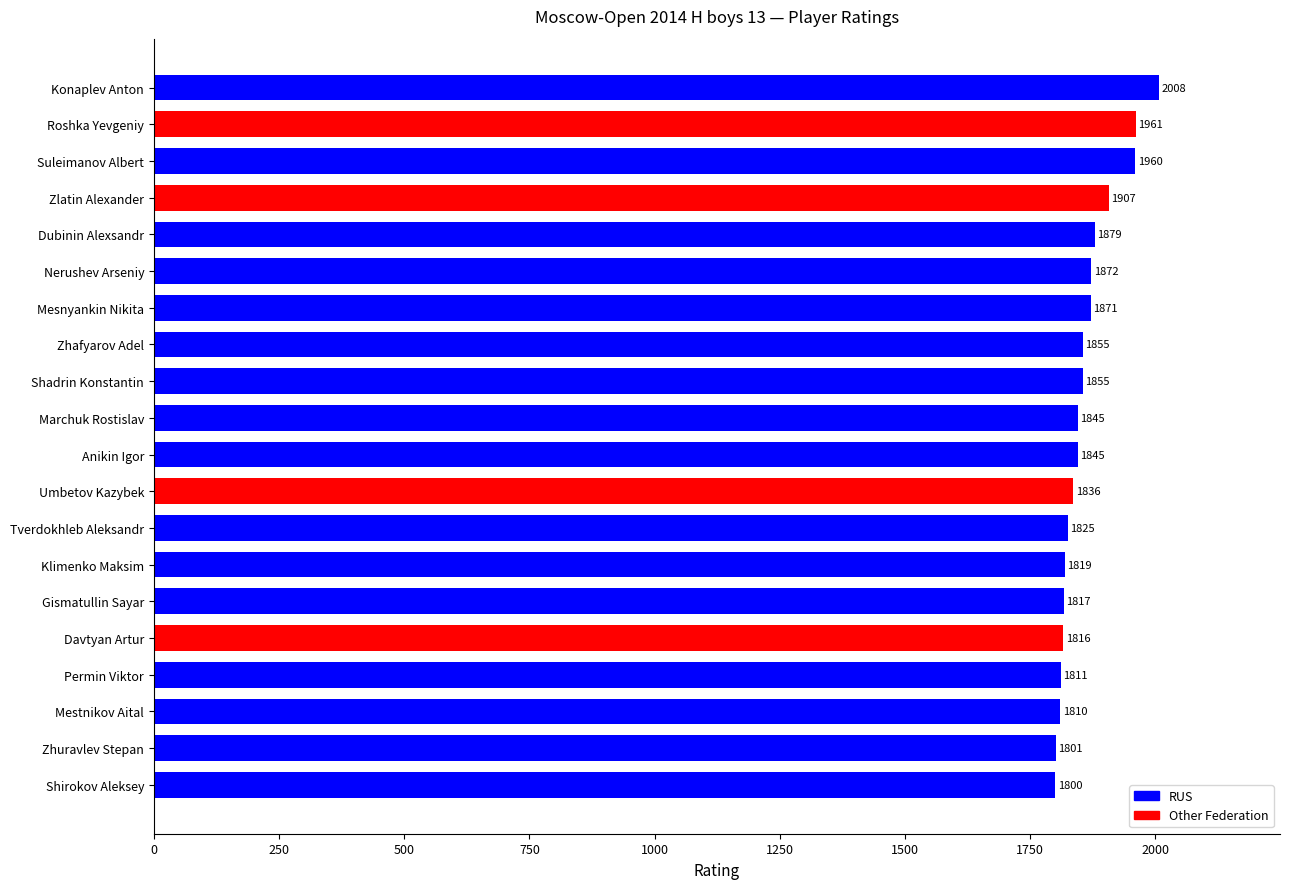

What is the difference between the second highest and second lowest values?

160